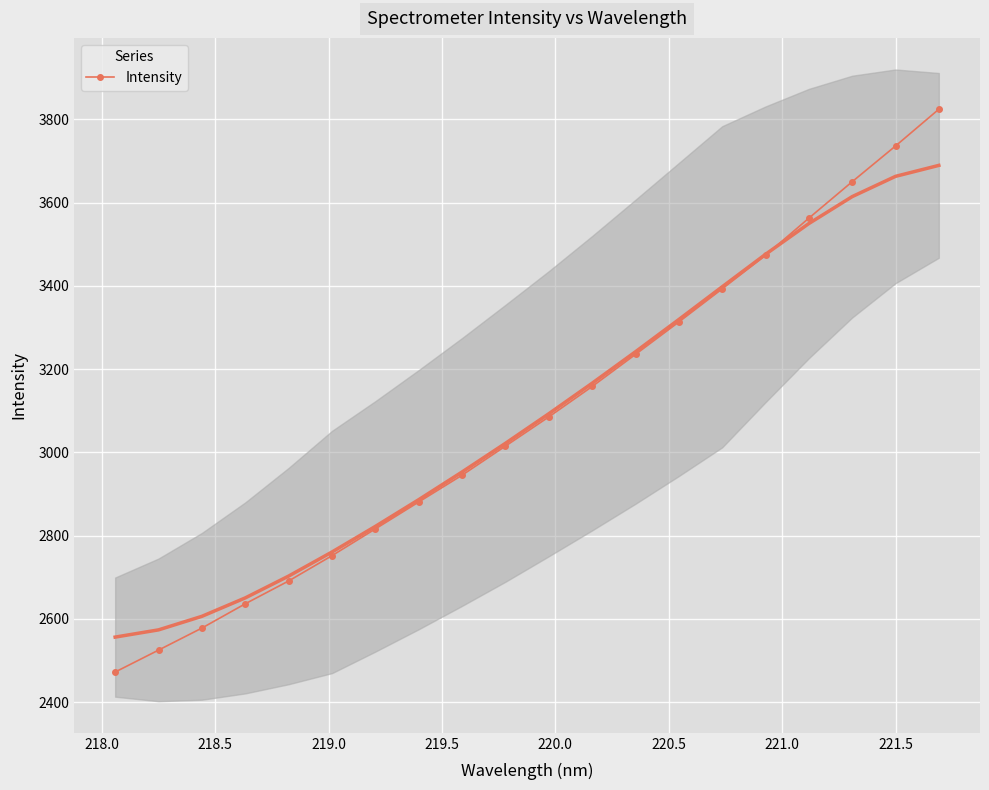

What is the maximum value for Intensity?

3824.5